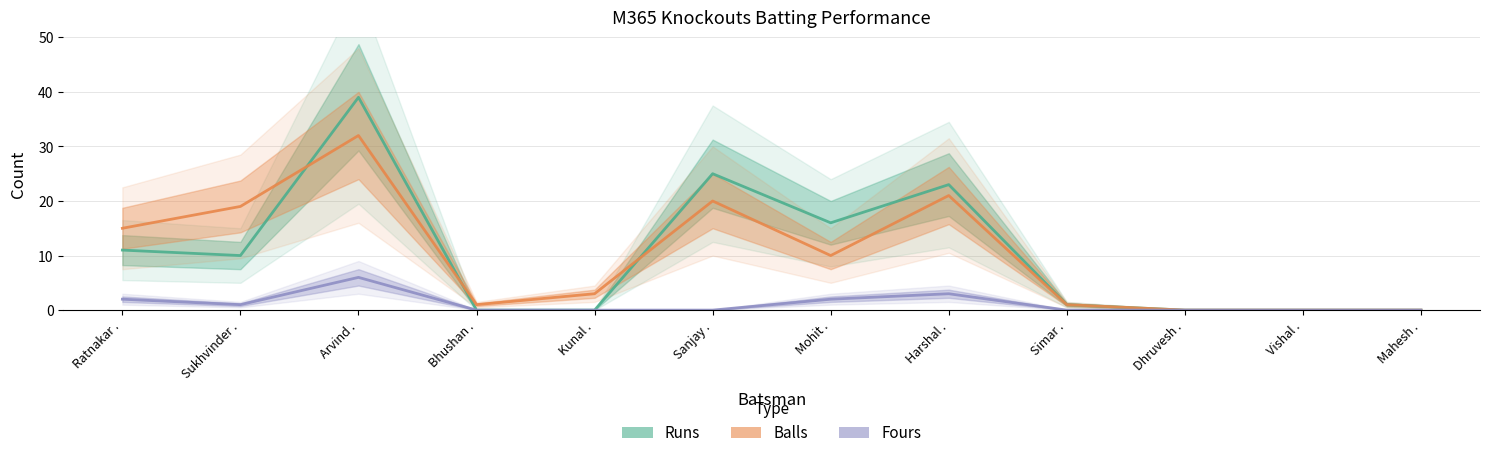

Reading right to left, transcribe all the data shown in this chart.

Runs: Mahesh .=0	Vishal .=0	Dhruvesh .=0	Simar .=1	Harshal .=23	Mohit .=16	Sanjay .=25	Kunal .=0	Bhushan .=0	Arvind .=39	Sukhvinder .=10	Ratnakar .=11
Balls: Mahesh .=0	Vishal .=0	Dhruvesh .=0	Simar .=1	Harshal .=21	Mohit .=10	Sanjay .=20	Kunal .=3	Bhushan .=1	Arvind .=32	Sukhvinder .=19	Ratnakar .=15
Fours: Mahesh .=0	Vishal .=0	Dhruvesh .=0	Simar .=0	Harshal .=3	Mohit .=2	Sanjay .=0	Kunal .=0	Bhushan .=0	Arvind .=6	Sukhvinder .=1	Ratnakar .=2